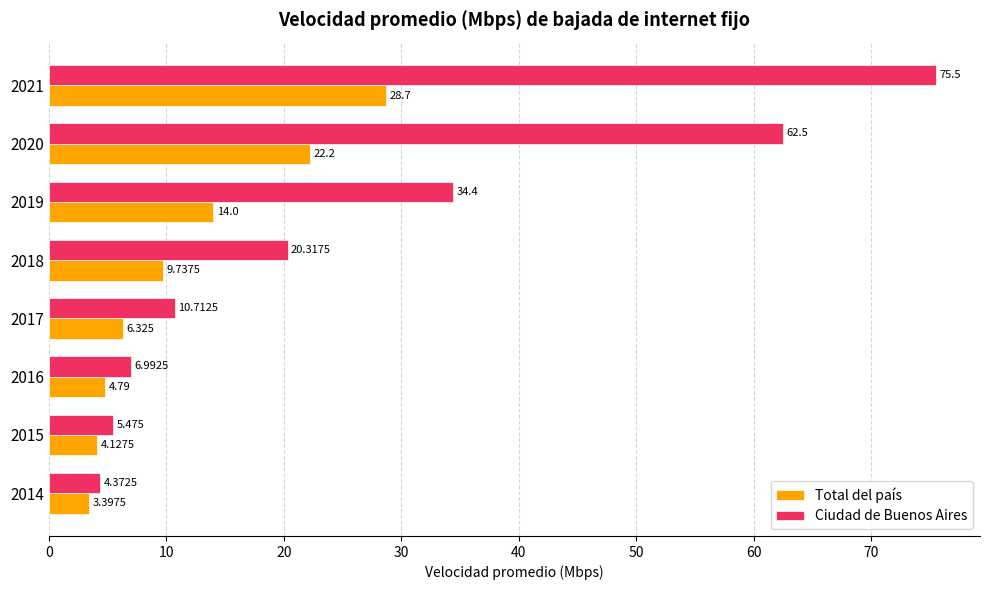

Is the value of Ciudad de Buenos Aires at 2021 greater than the value of Total del país at 2017?

Yes